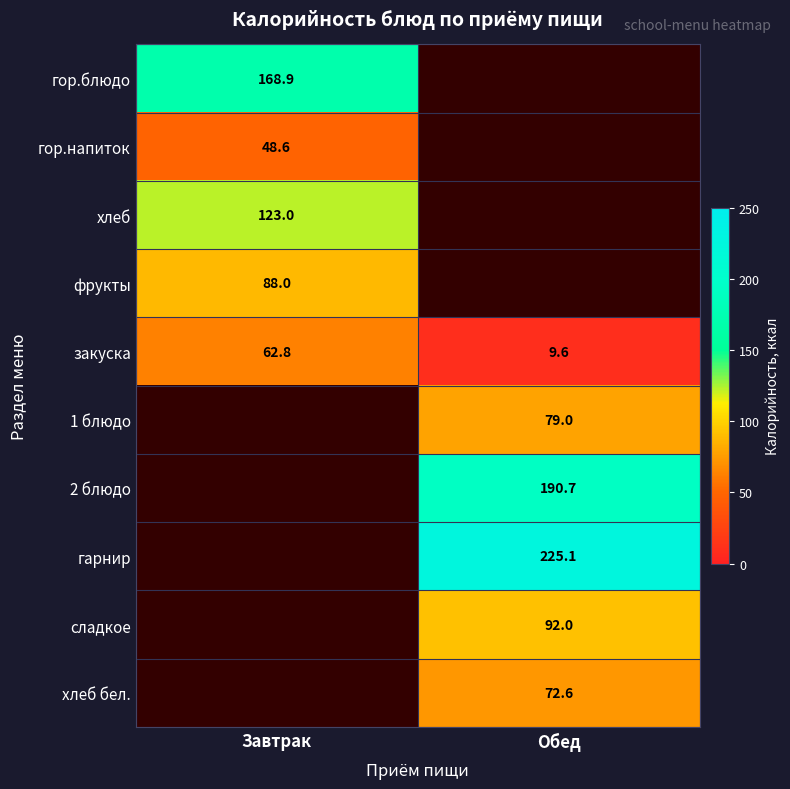

What is the maximum value for закуска?

62.8